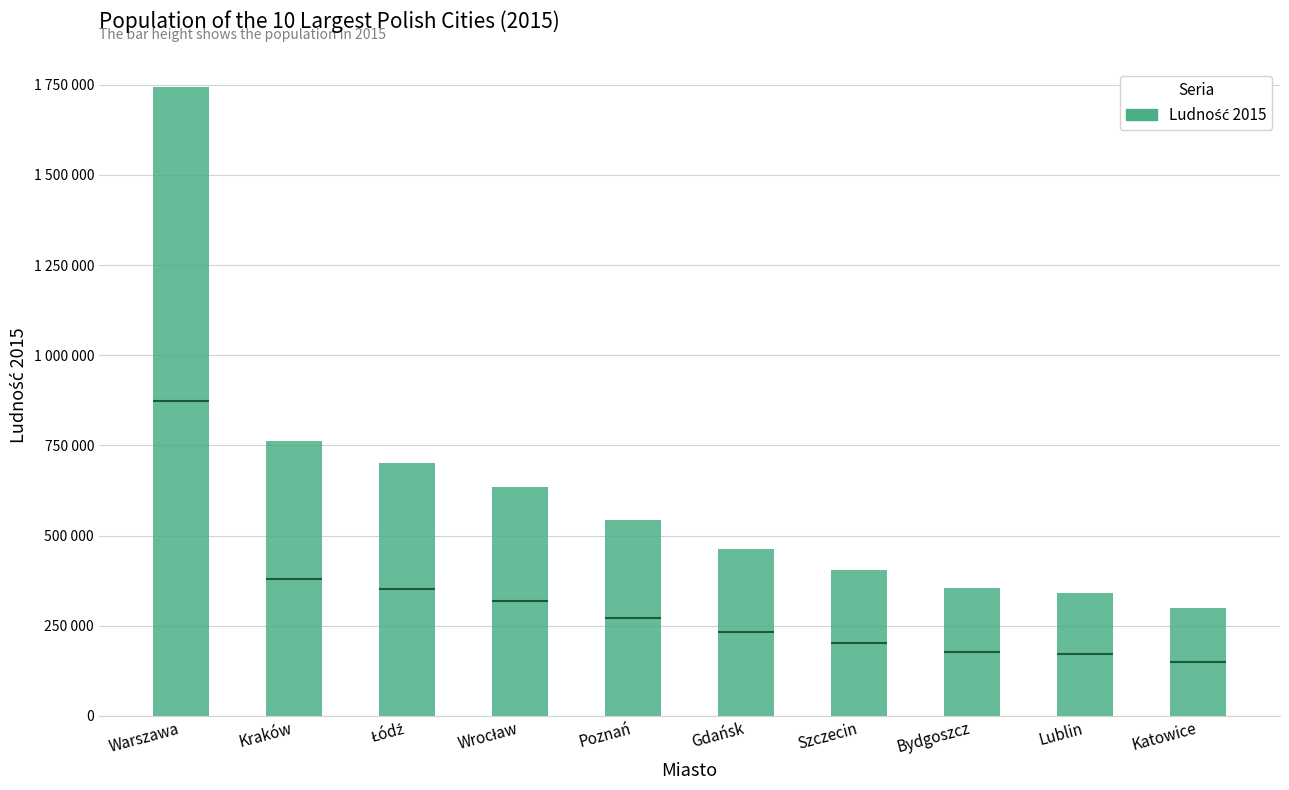

Is it true that the value at Bydgoszcz is 355645?

True